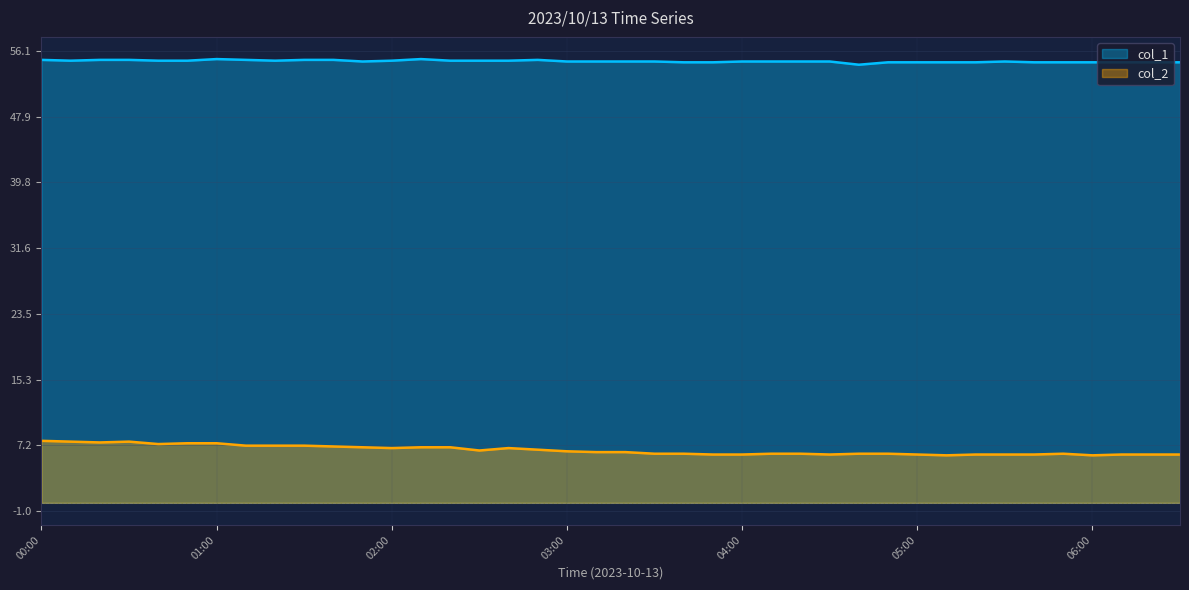

What is the average value of the col_2 series?

6.5